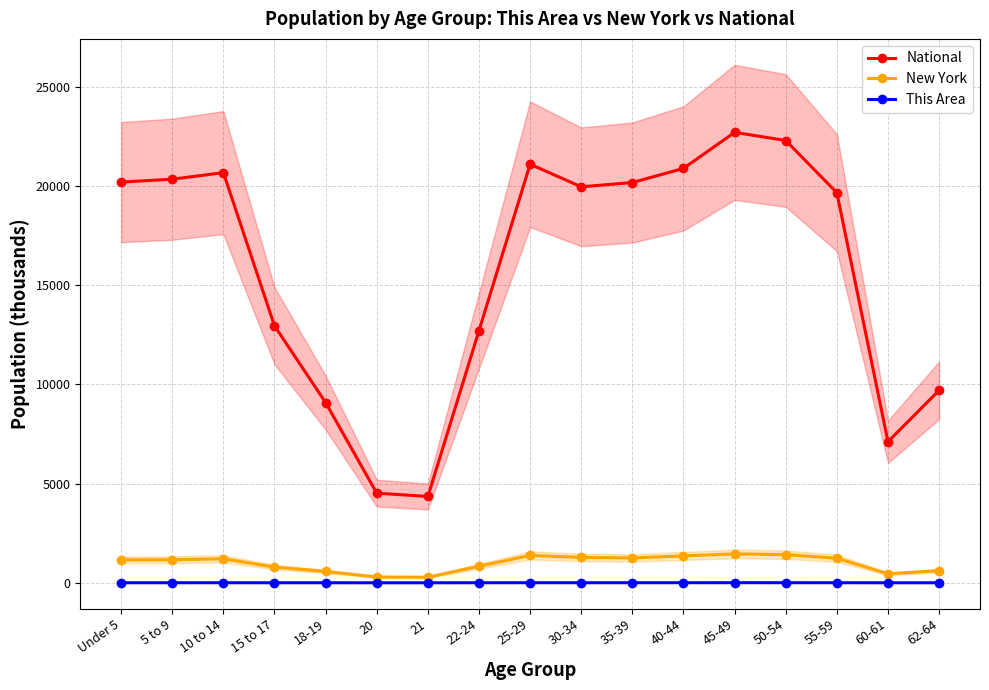

What is the label of the 1st point from the left?

Under 5